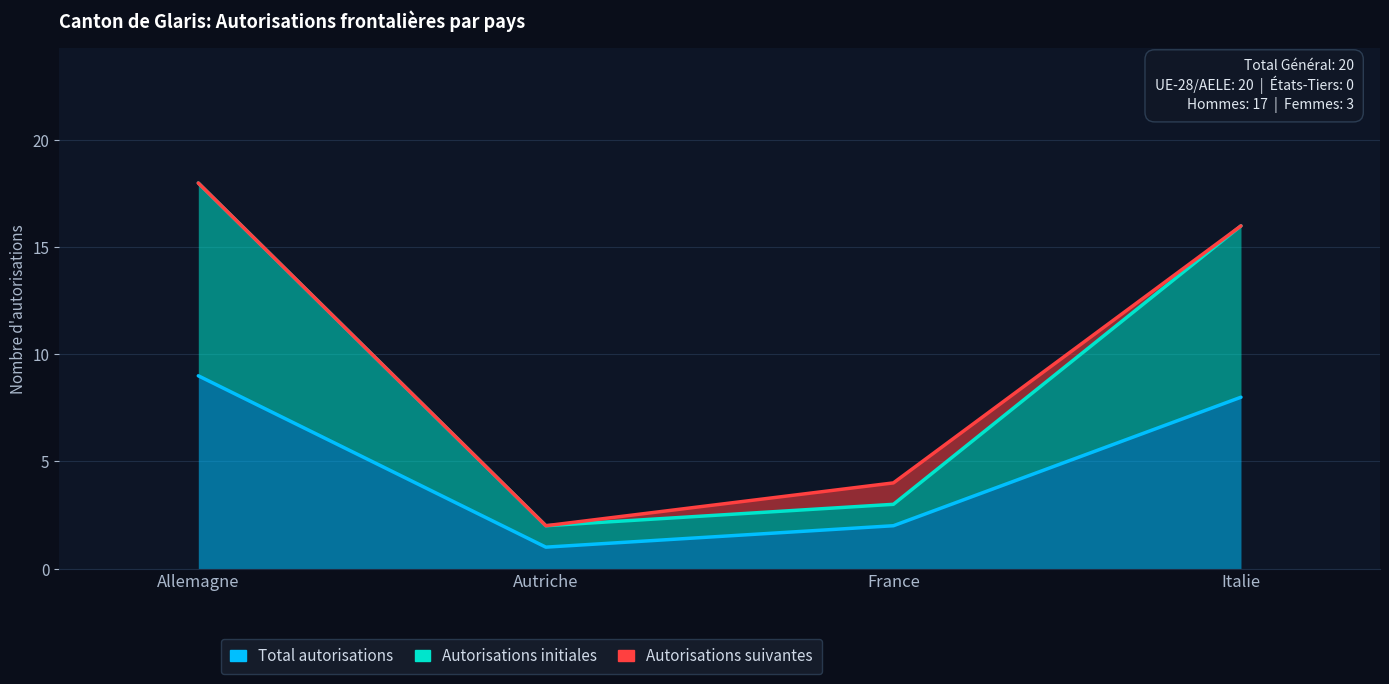

What is the total value across all series at Autriche?

5